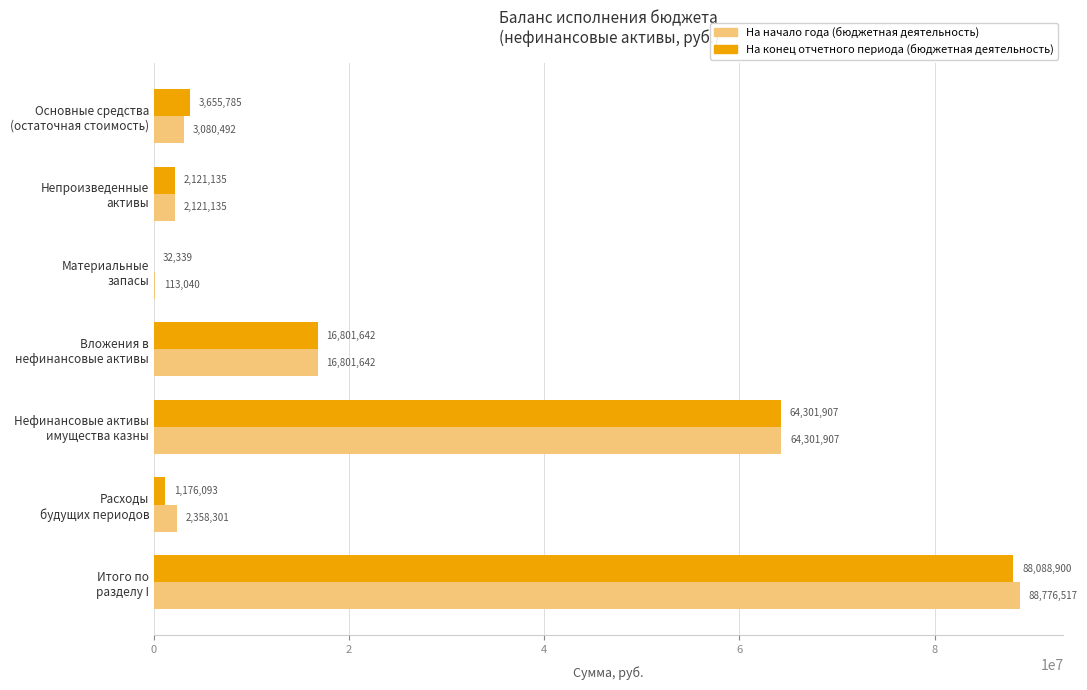

At which label is На конец отчетного периода (бюджетная деятельность) closest to 44060619?

Нефинансовые активы
имущества казны